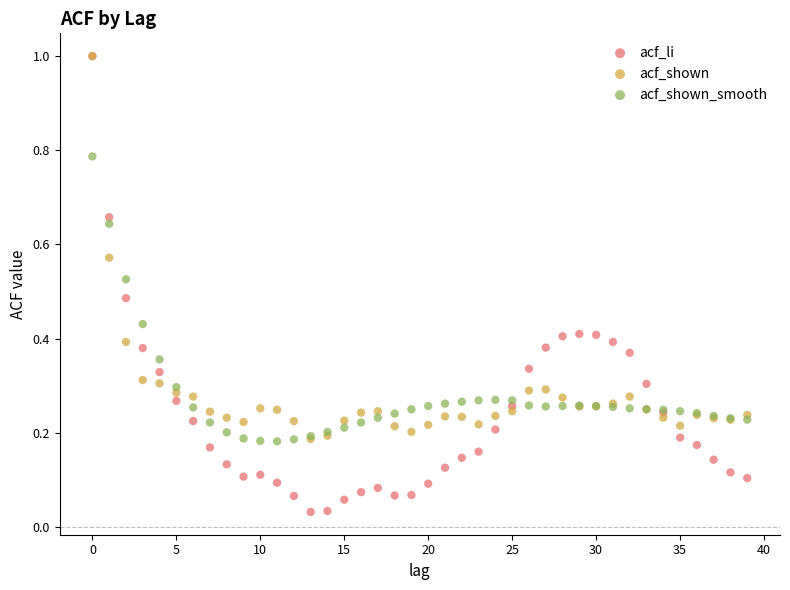

Which series contains the lowest Y value?

acf_li